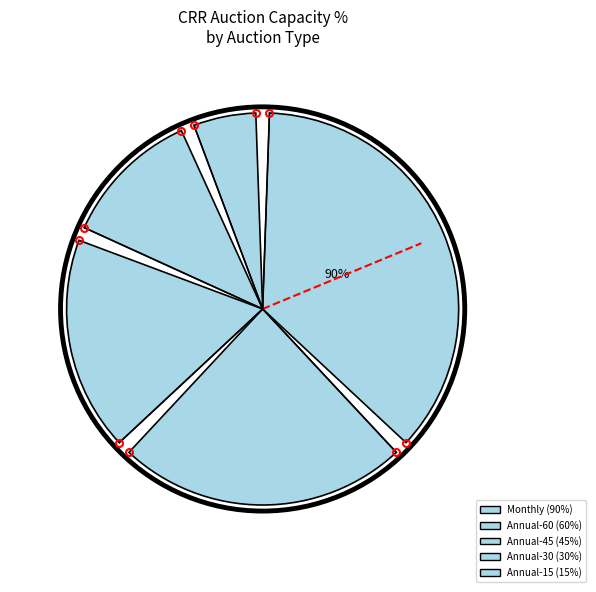

Rank the categories by value from highest to lowest.

Monthly, Annual-60, Annual-45, Annual-30, Annual-15